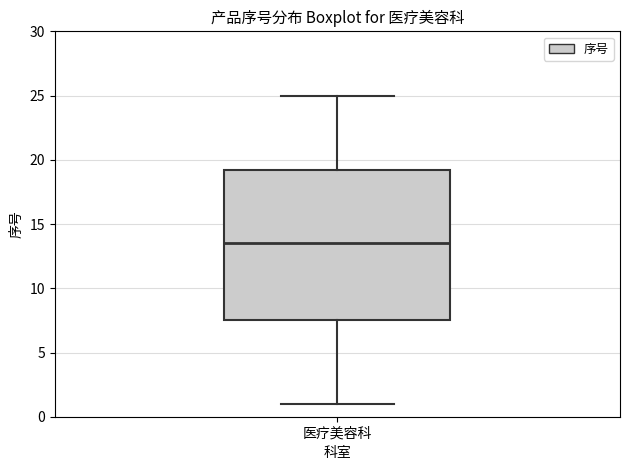

Where is the lower edge of the box for 医疗美容科 on the y-axis? The values are not printed on the chart, so give them approximately, as read against the axis.

7.5